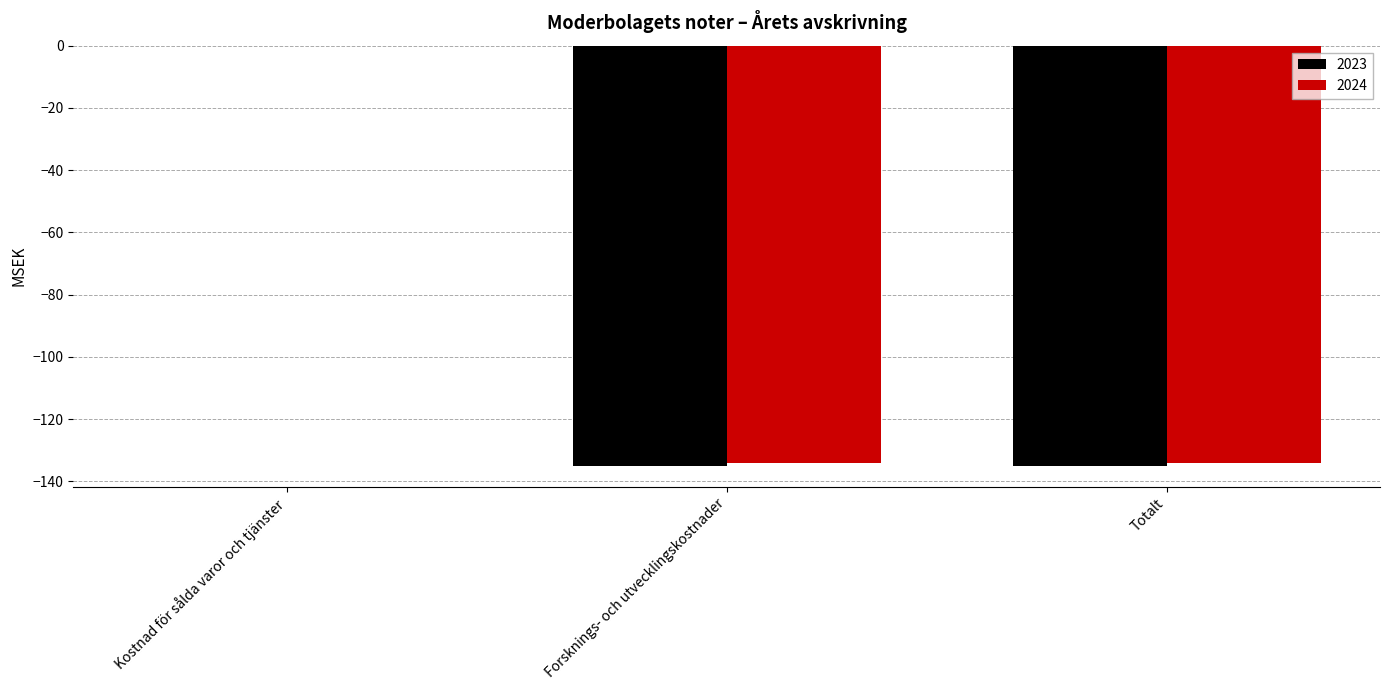

At which category does the chart reach its peak across all series?

Kostnad för sålda varor och tjänster